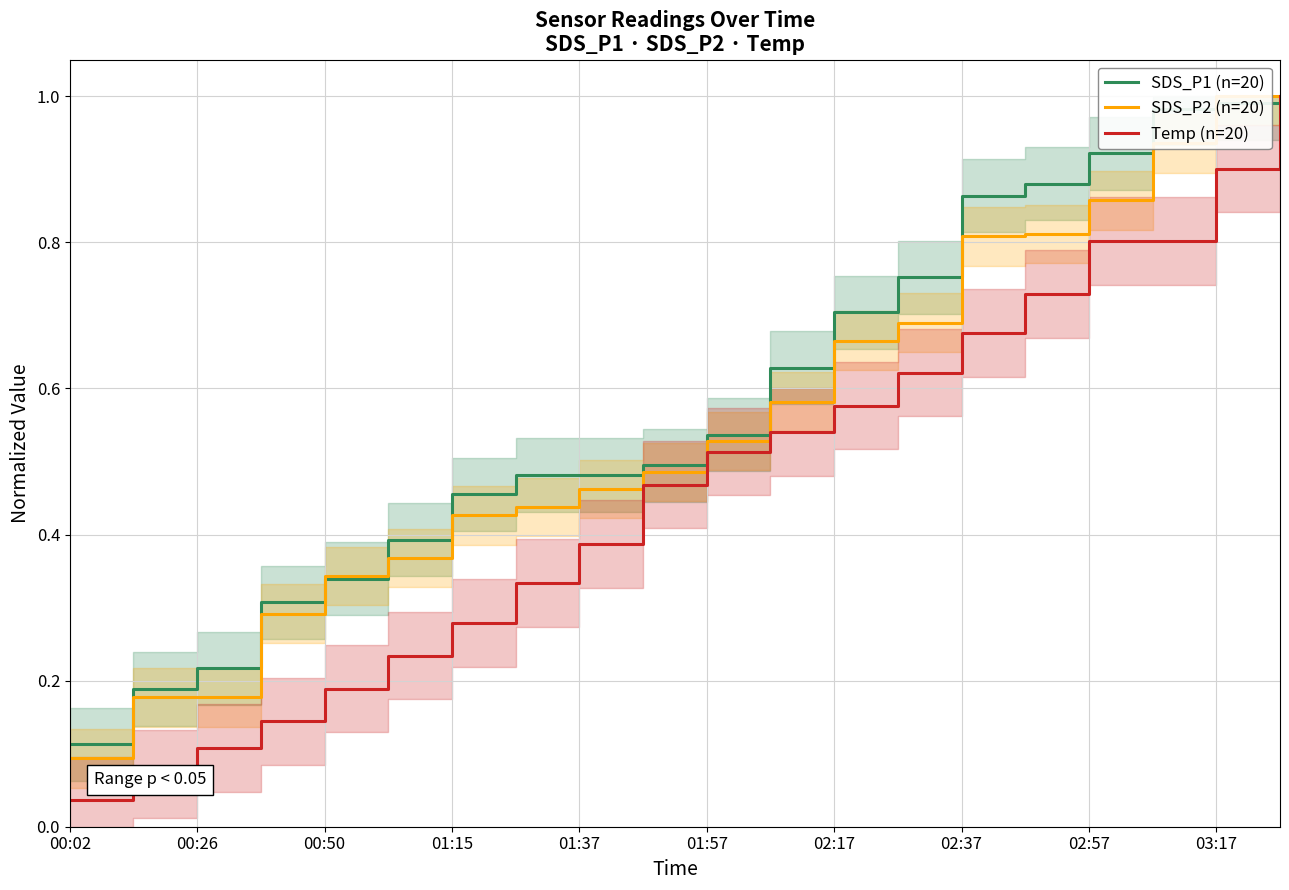

At which label is Temp (n=20) closest to 0?

00:02